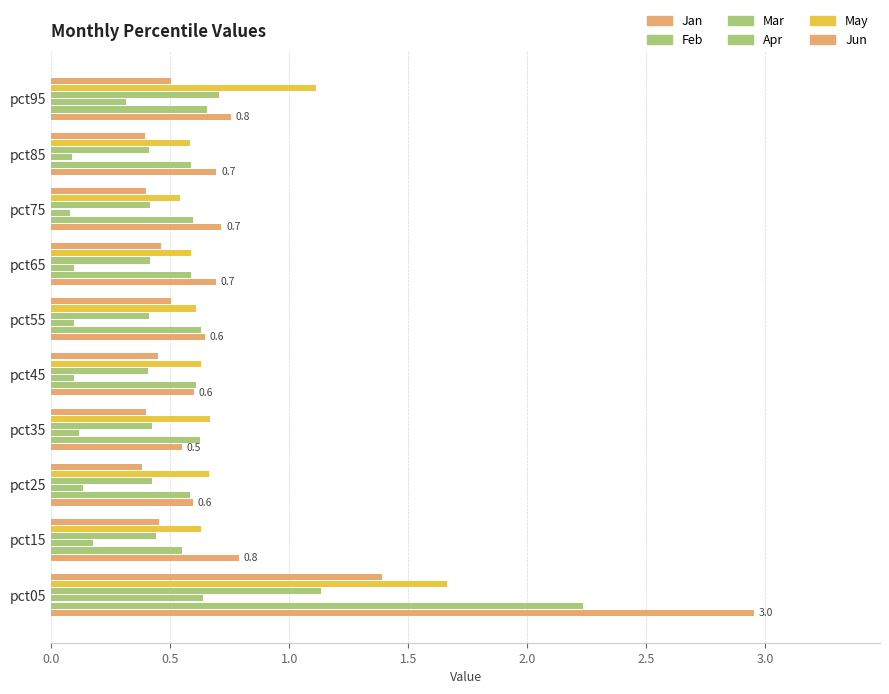

How many series are shown in this chart?

6